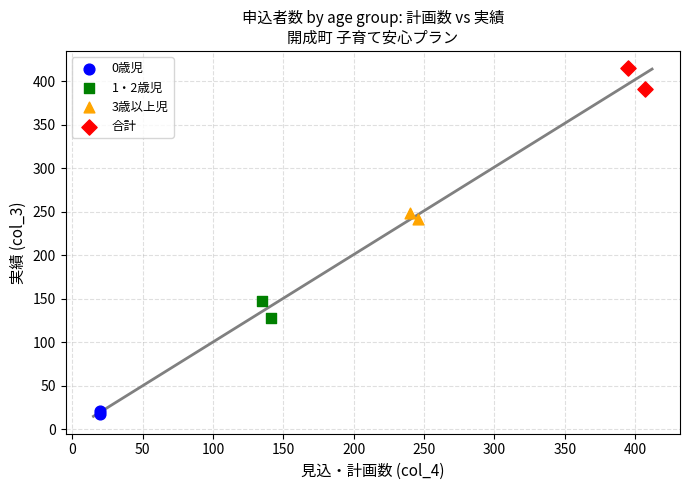

Which series reaches the minimum Y coordinate?

0歳児